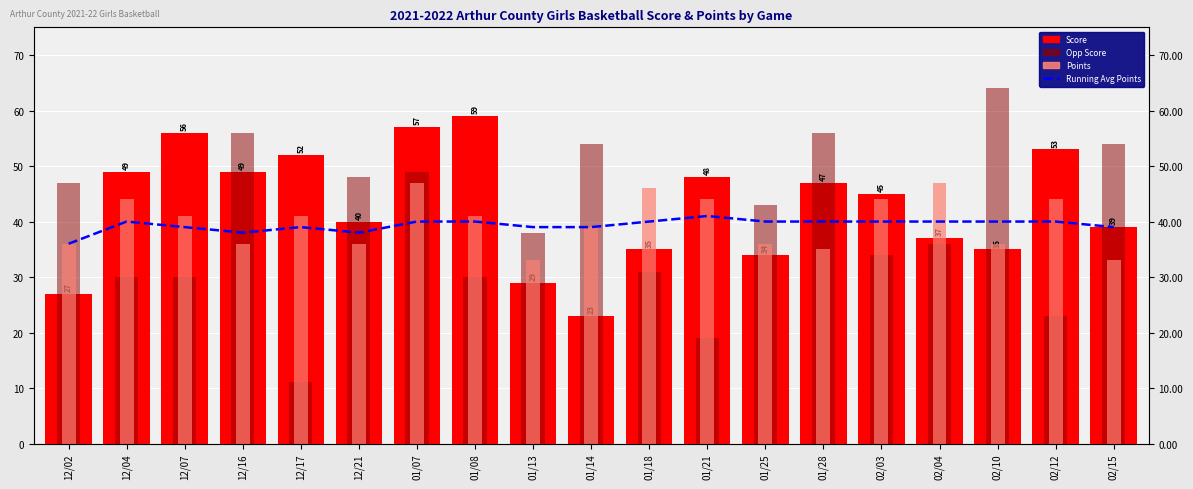

At which label does Running Avg Points first exceed 40?

01/21